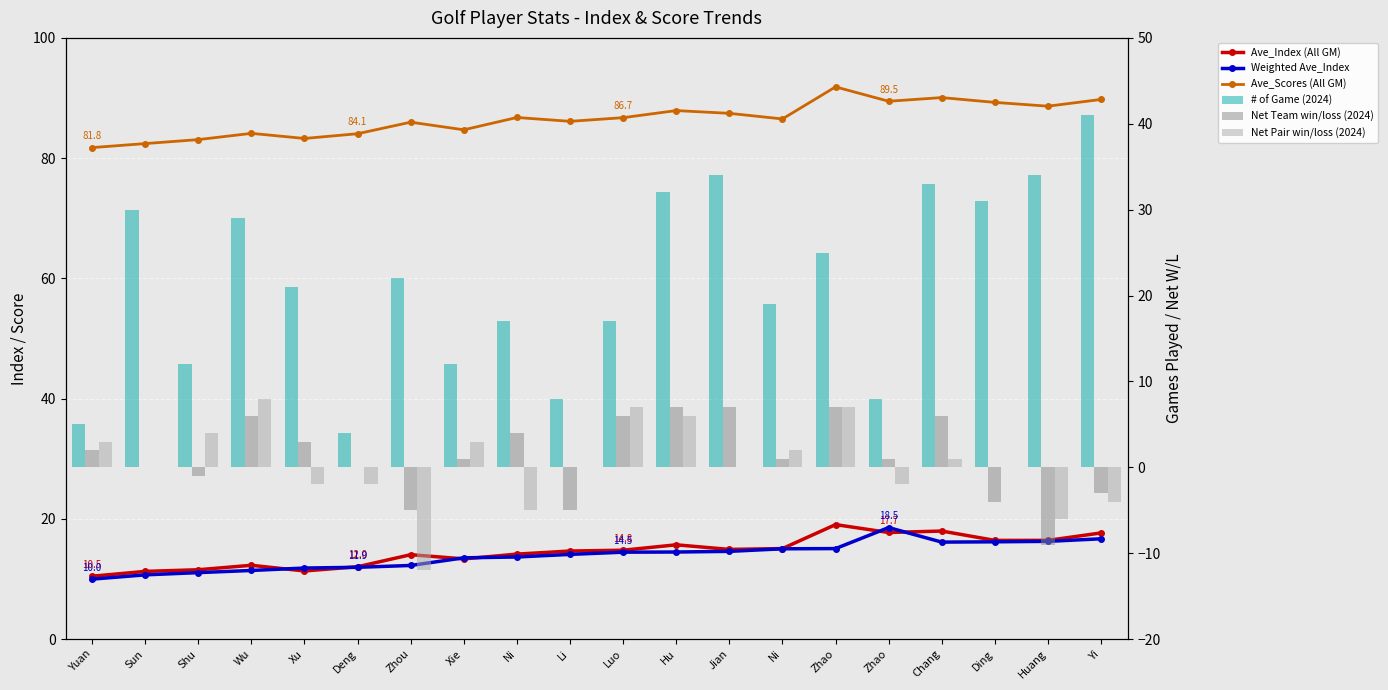

Where does the # of Game (2024) series first go above 22?

Sun